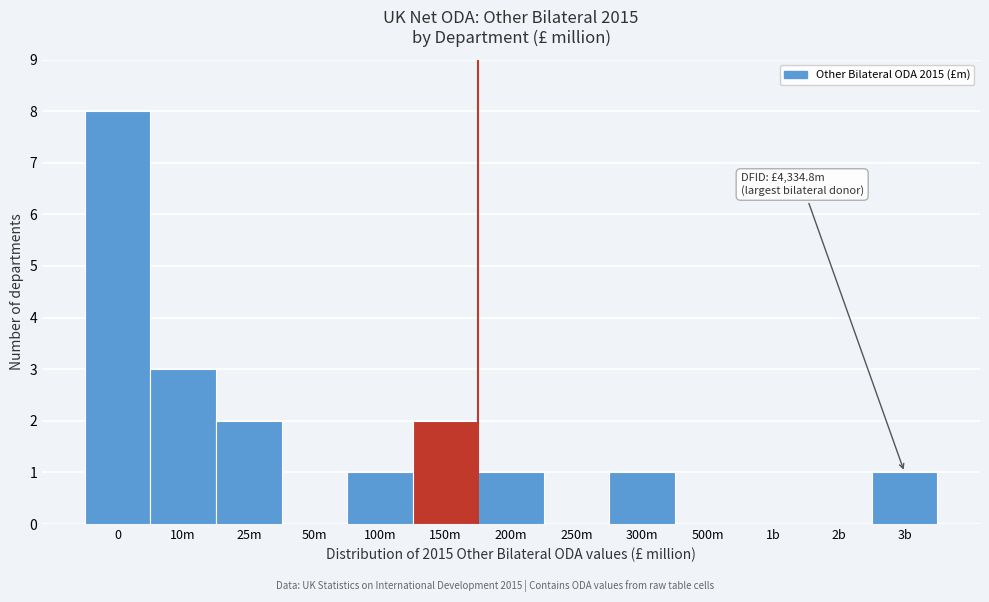

Reading right to left, transcribe all the data shown in this chart.

3b=1	2b=0	1b=0	500m=0	300m=1	250m=0	200m=1	150m=2	100m=1	50m=0	25m=2	10m=3	0=8